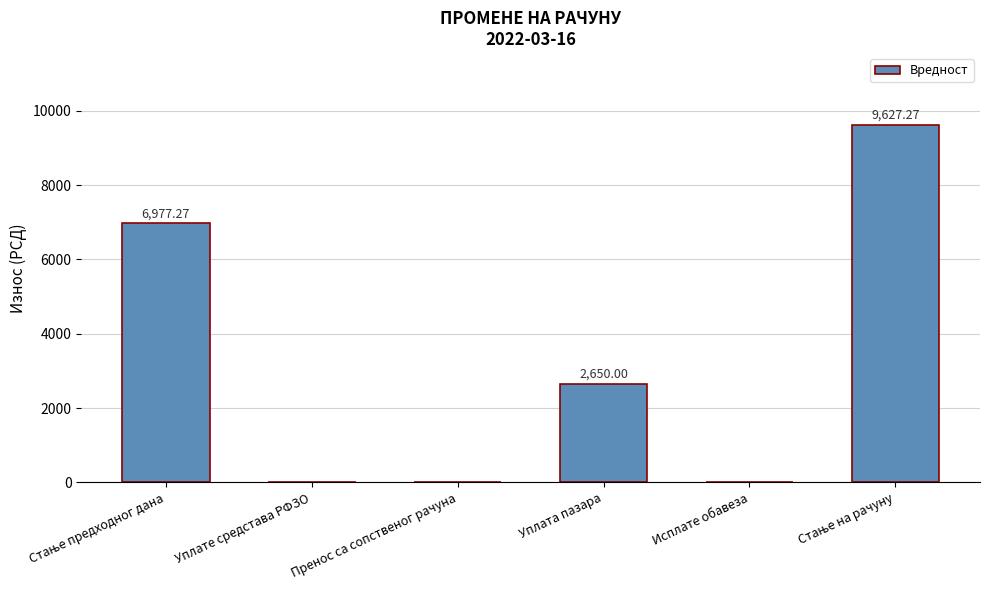

Where is the data nearest to the value 4813?

Уплата пазара